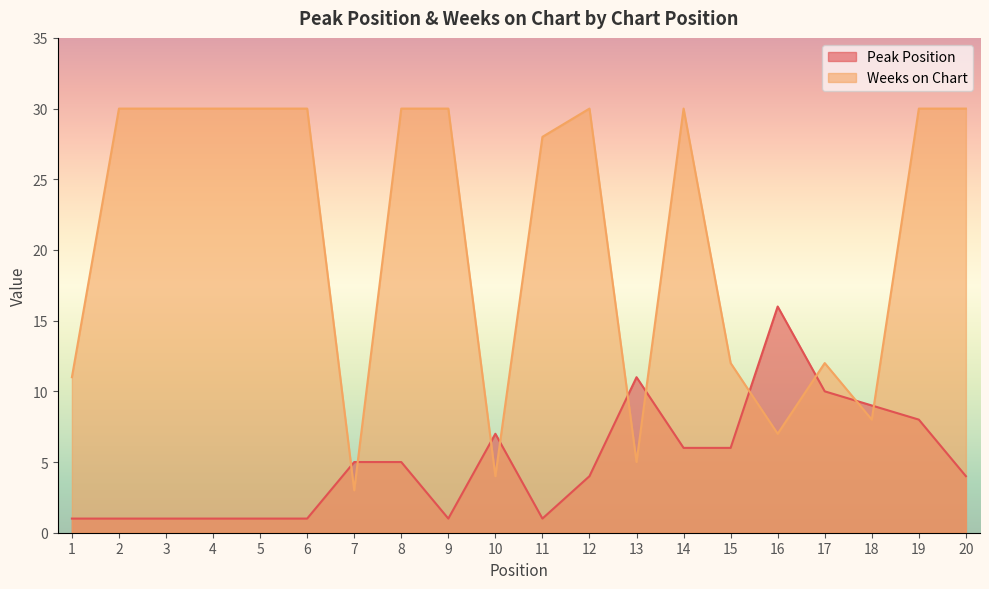

Rank the categories by Peak Position value from lowest to highest.

1, 2, 3, 4, 5, 6, 9, 11, 12, 20, 7, 8, 14, 15, 10, 19, 18, 17, 13, 16